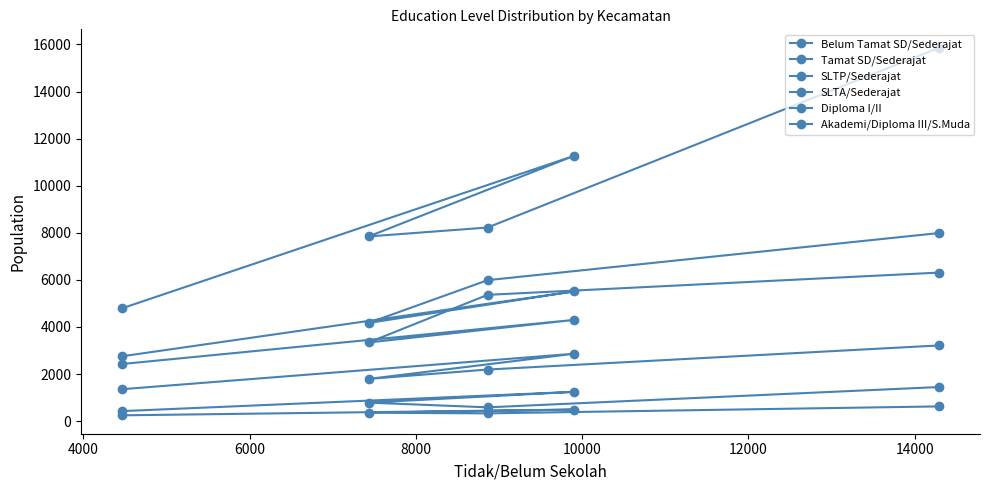

How many data points in Diploma I/II are less than 356?

2